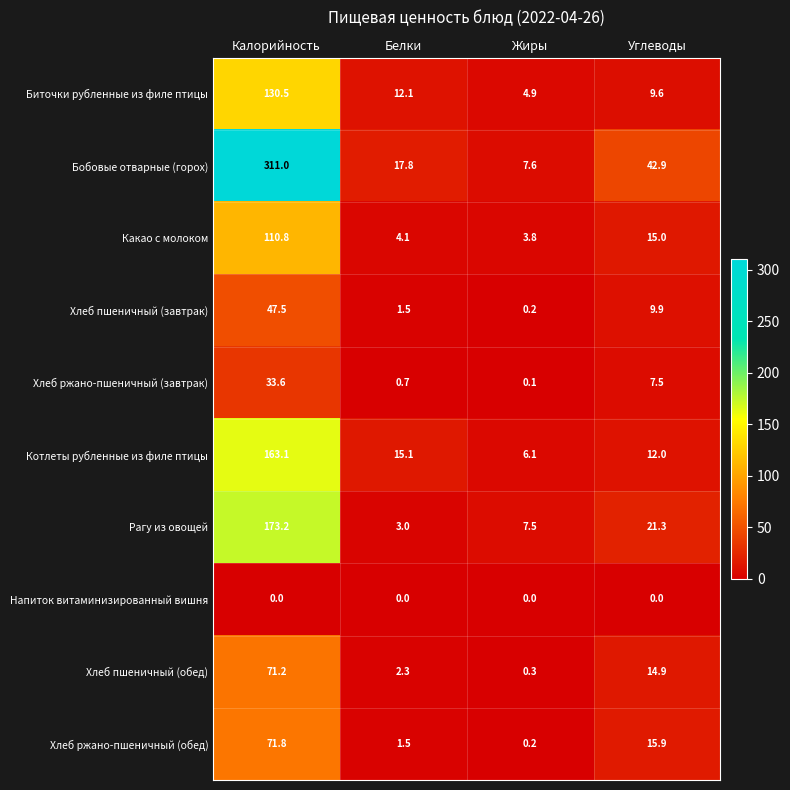

What is the sum of the Котлеты рубленные из филе птицы values at Углеводы and Калорийность?

175.1